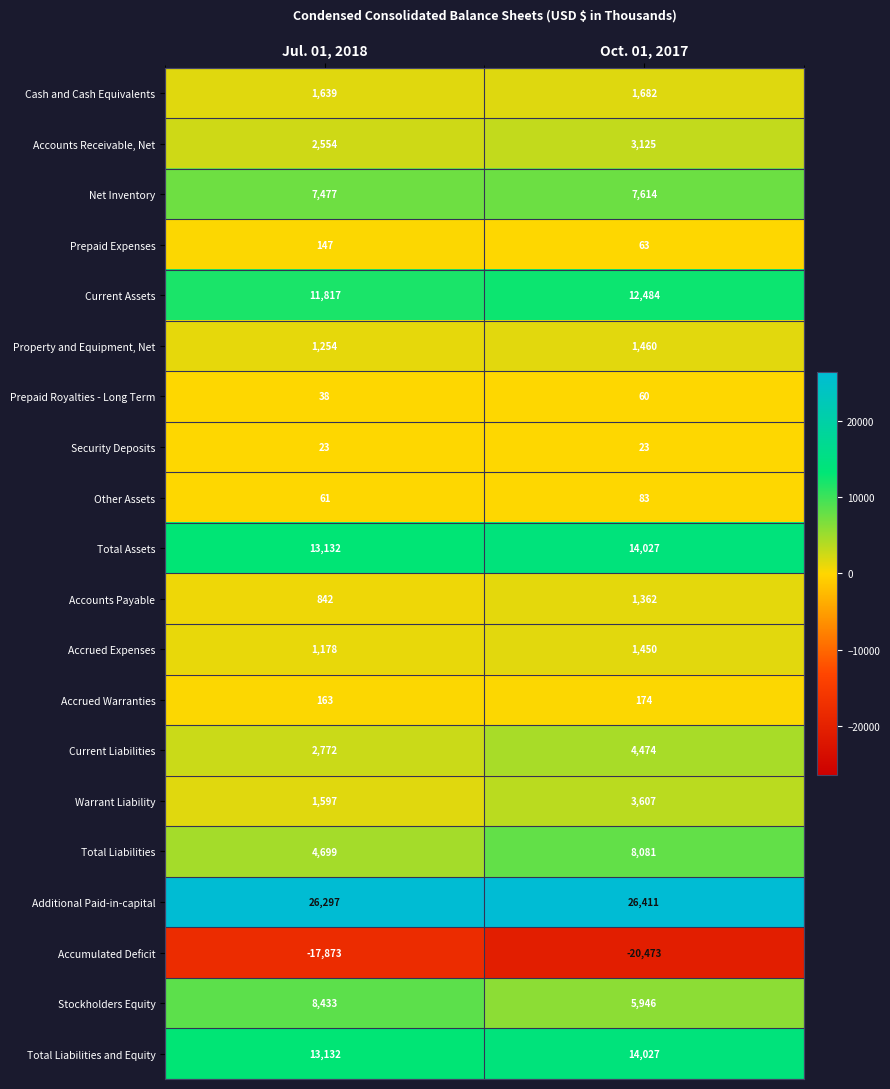

Which category has the lowest value across all series?

Oct. 01, 2017